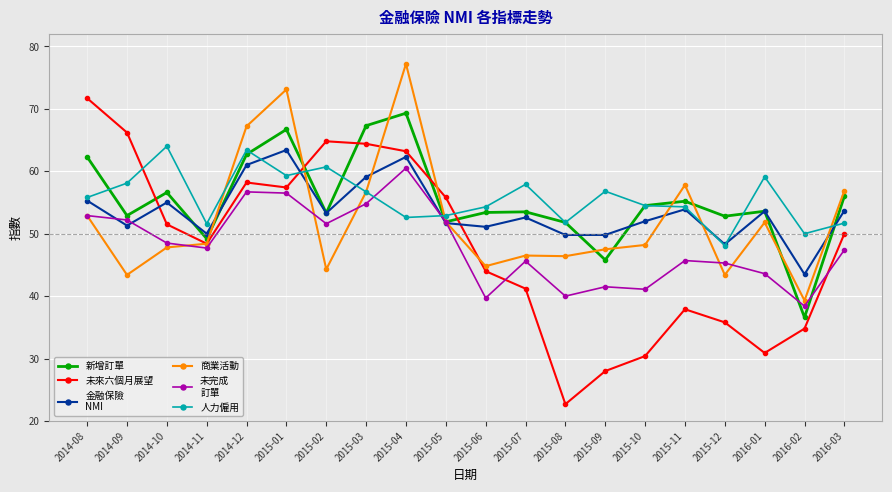

How many series are shown in this chart?

6